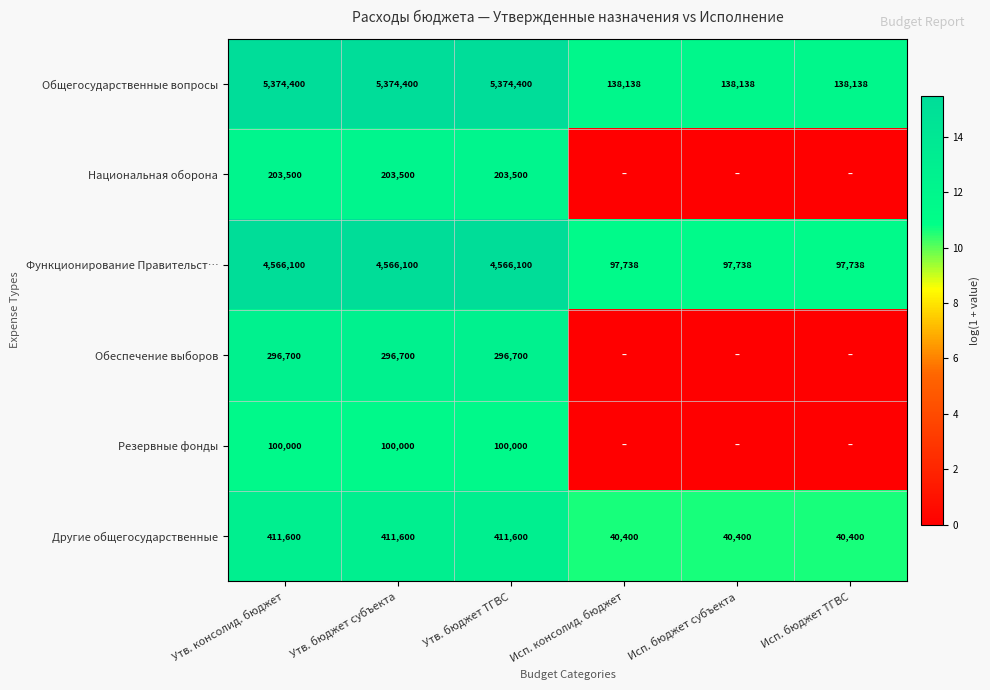

What is the sum of all Другие общегосударственные values?

1356000